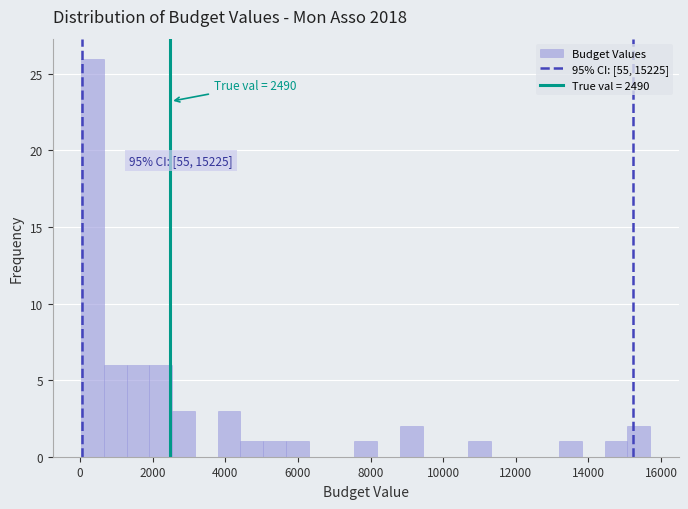

Read against the x-axis, roughly where is the centre of the tallest bar?

400